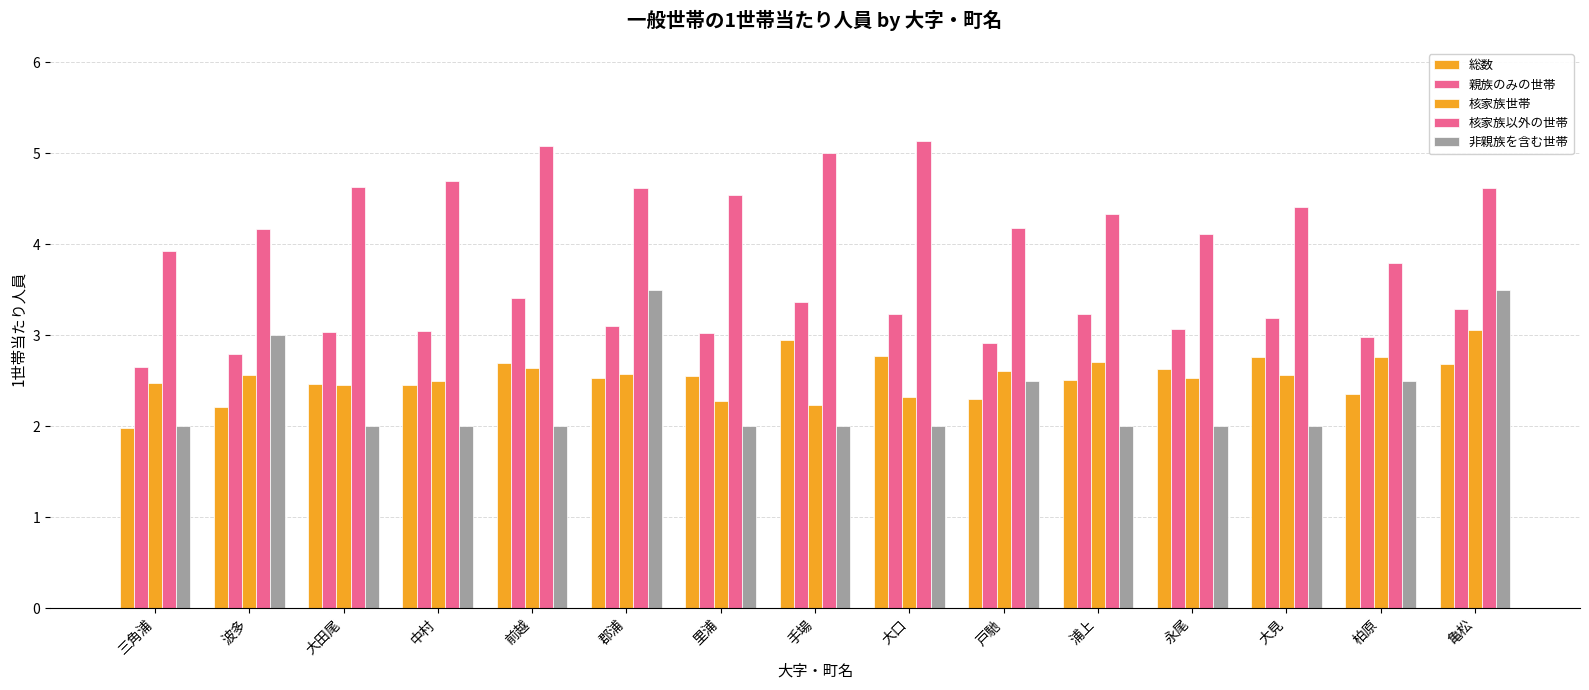

How many bars are there in total?

75